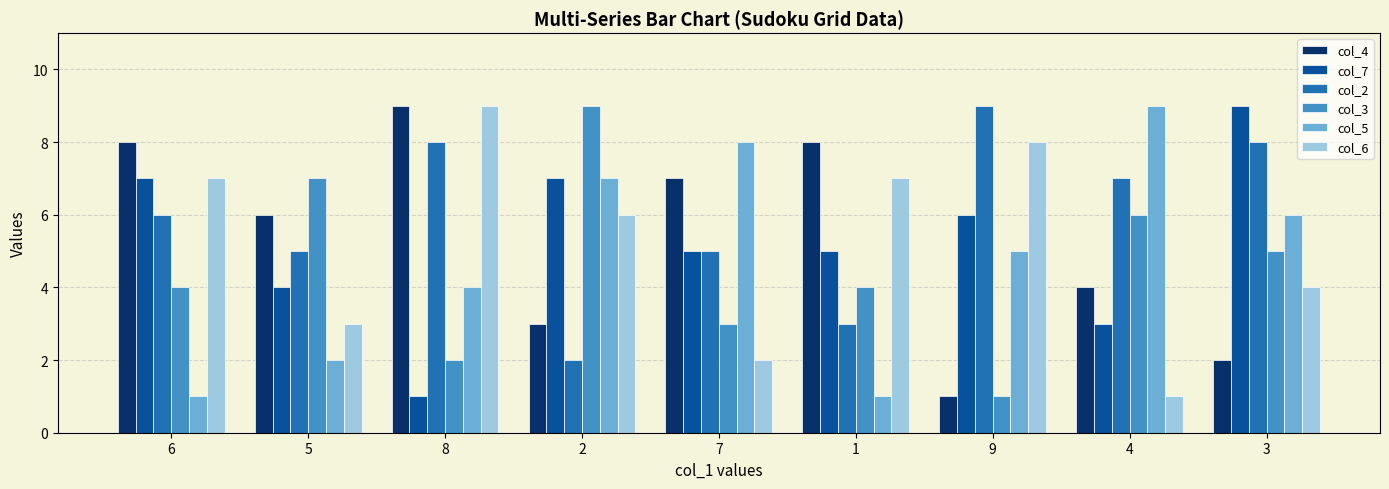

Is it true that col_2 equals 13 at 8?

False